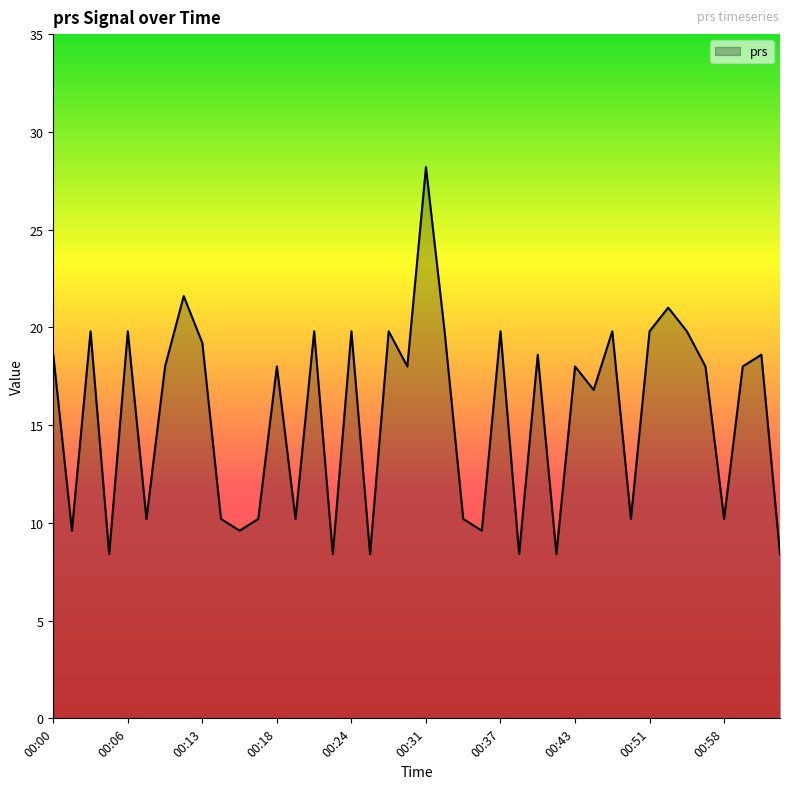

What is the maximum value shown in the chart?

28.2